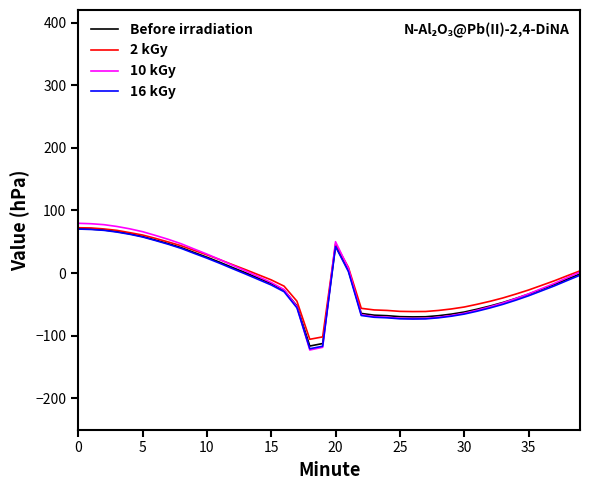

What is the maximum value for Before irradiation?

70.9